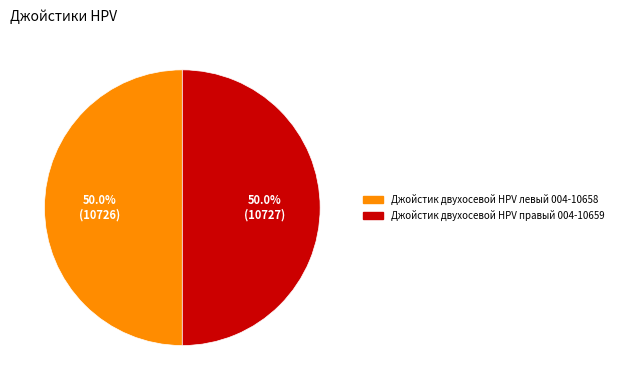

How many segments does this pie chart have?

2